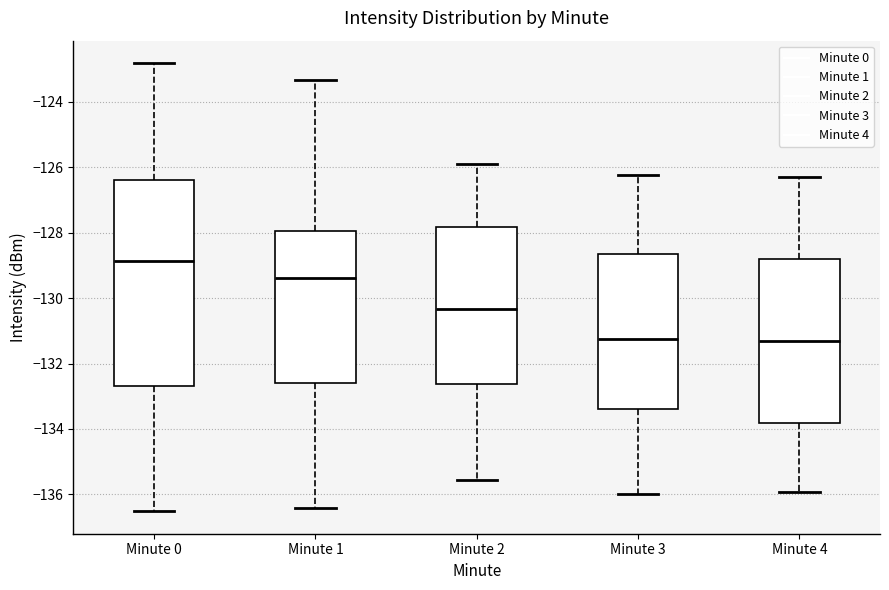

Which box is the tallest, from its lower edge to its upper edge?

Minute 0